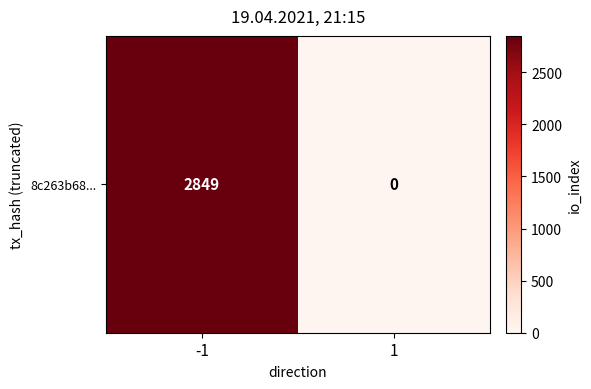

How many categories are shown in the chart?

2